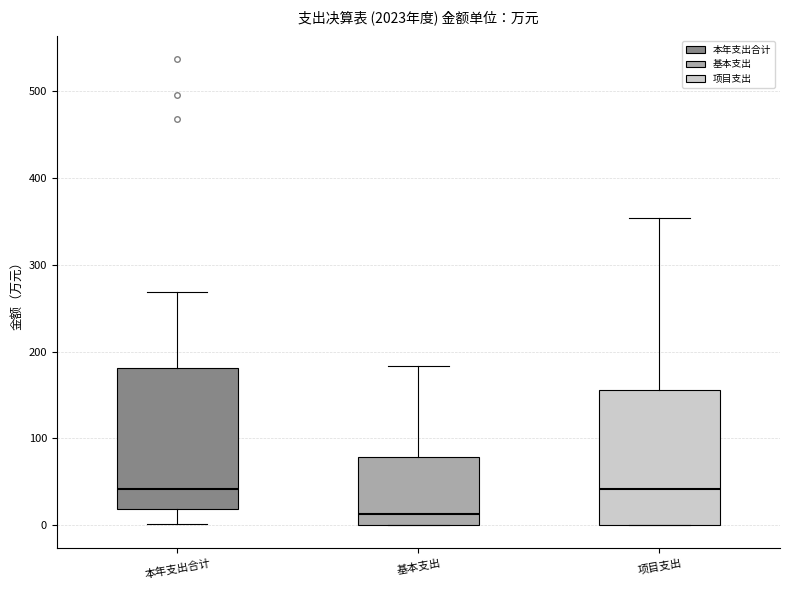

Which box's median line is the lowest?

基本支出